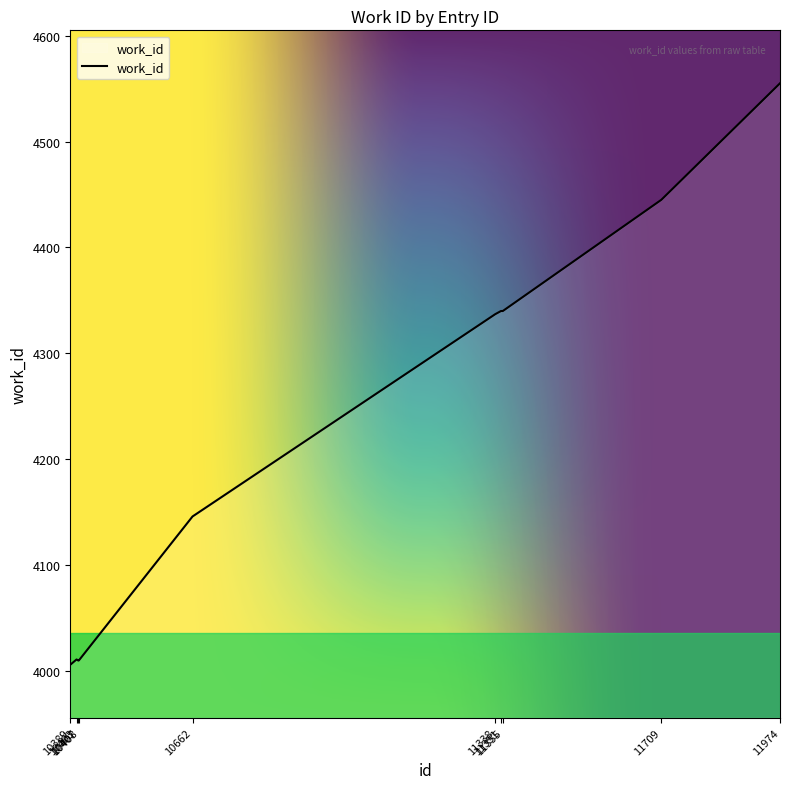

What is the minimum value shown in the chart?

4006